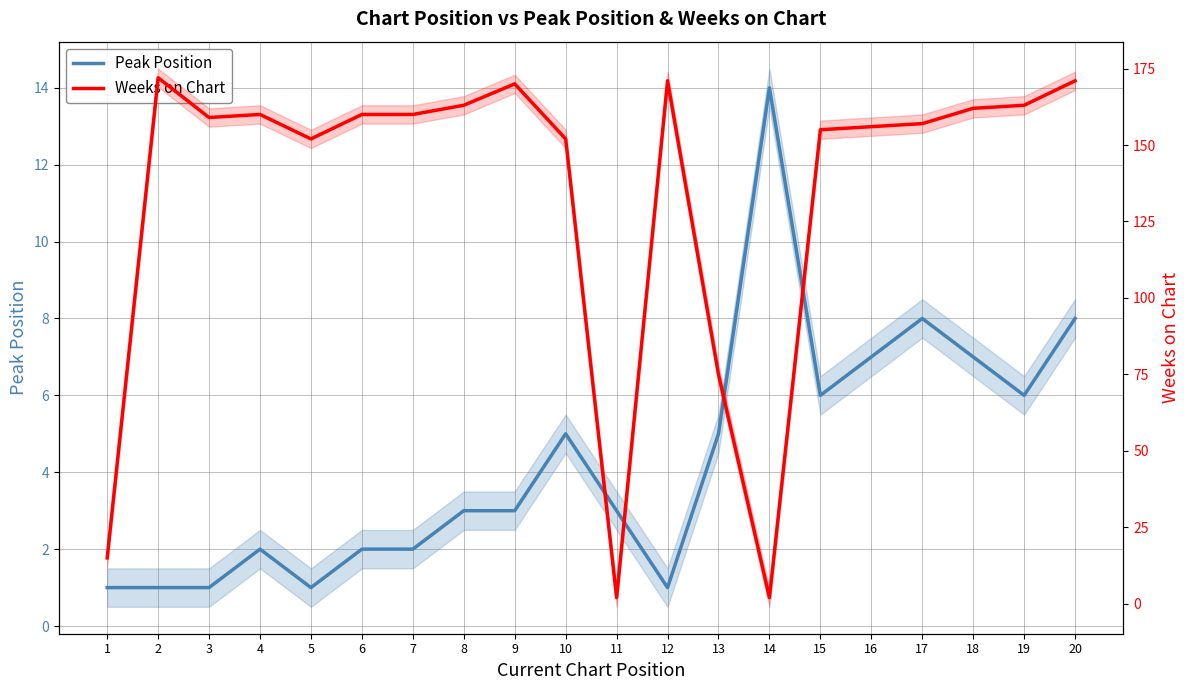

What is the value of the Peak Position point at the 7th from the left?

2